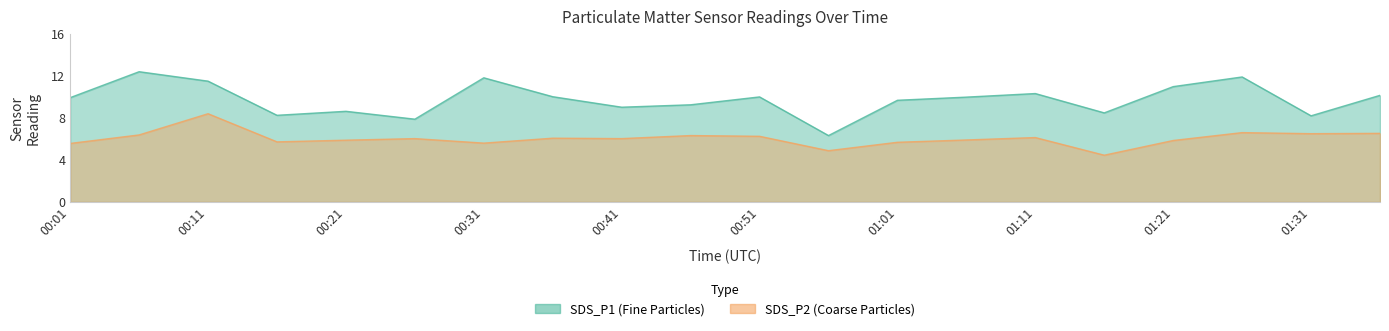

What is the lowest value of the SDS_P1 series?

6.3